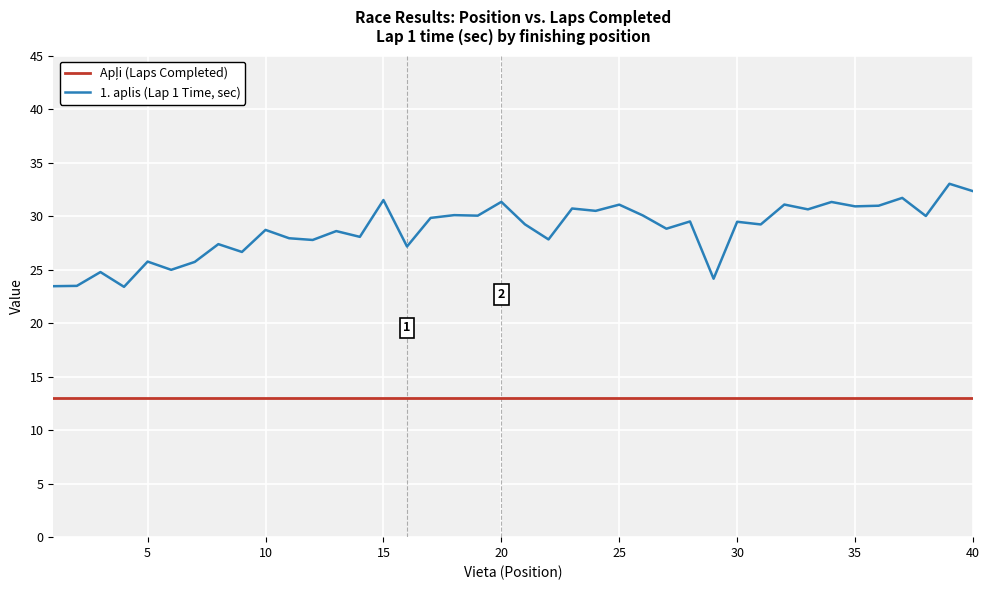

Which series has the largest total across all categories?

1. aplis (Lap 1 Time, sec)